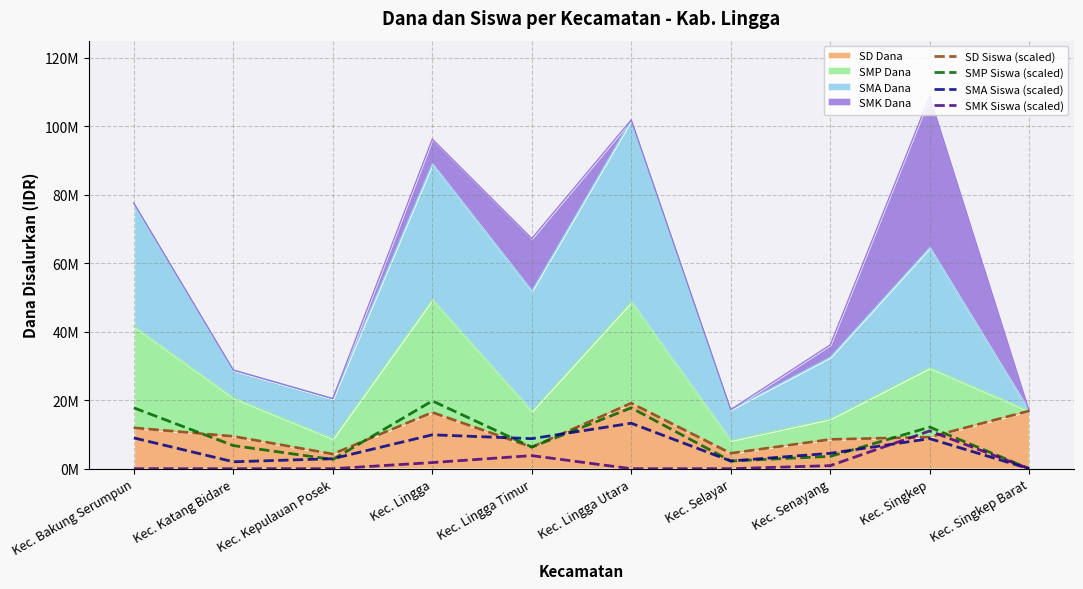

At which category does SMK Siswa (scaled) reach its first local peak?

Kec. Lingga Timur